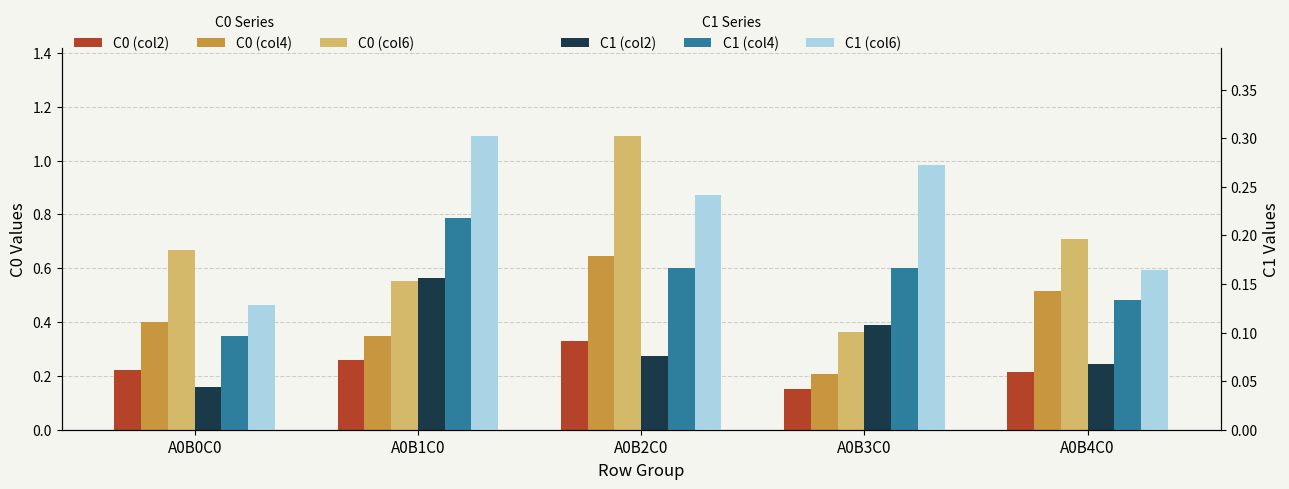

List the labels in order of C1 (col6) value, largest first.

A0B1C0, A0B3C0, A0B2C0, A0B4C0, A0B0C0